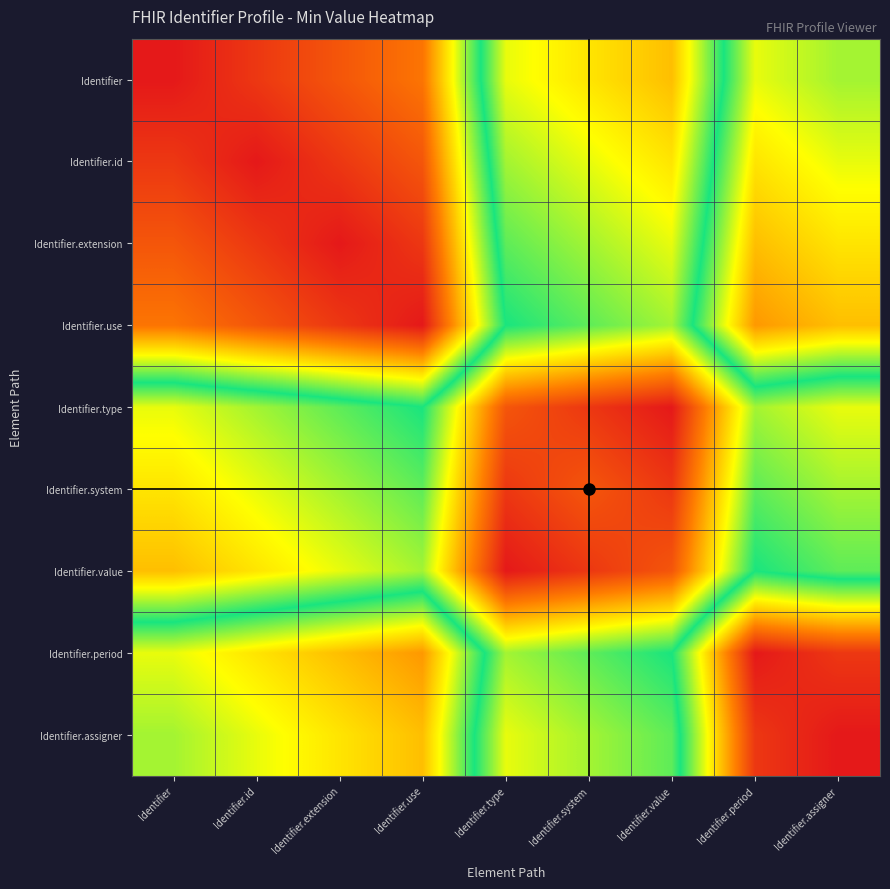

Reading left to right, transcribe all the data shown in this chart.

Identifier: Identifier=0.0	Identifier.id=0.0	Identifier.extension=0.1	Identifier.use=0.1	Identifier.type=0.6	Identifier.system=0.7	Identifier.value=0.7	Identifier.period=0.3	Identifier.assigner=0.4
Identifier.id: Identifier=0.0	Identifier.id=0.0	Identifier.extension=0.0	Identifier.use=0.1	Identifier.type=0.6	Identifier.system=0.6	Identifier.value=0.7	Identifier.period=0.3	Identifier.assigner=0.3
Identifier.extension: Identifier=0.1	Identifier.id=0.0	Identifier.extension=0.0	Identifier.use=0.0	Identifier.type=0.5	Identifier.system=0.6	Identifier.value=0.6	Identifier.period=0.2	Identifier.assigner=0.3
Identifier.use: Identifier=0.1	Identifier.id=0.1	Identifier.extension=0.0	Identifier.use=0.0	Identifier.type=0.5	Identifier.system=0.5	Identifier.value=0.6	Identifier.period=0.2	Identifier.assigner=0.2
Identifier.type: Identifier=0.6	Identifier.id=0.6	Identifier.extension=0.5	Identifier.use=0.5	Identifier.type=0.9	Identifier.system=0.9	Identifier.value=1.0	Identifier.period=0.6	Identifier.assigner=0.6
Identifier.system: Identifier=0.7	Identifier.id=0.6	Identifier.extension=0.6	Identifier.use=0.5	Identifier.type=0.9	Identifier.system=0.9	Identifier.value=0.9	Identifier.period=0.5	Identifier.assigner=0.6
Identifier.value: Identifier=0.7	Identifier.id=0.7	Identifier.extension=0.6	Identifier.use=0.6	Identifier.type=1.0	Identifier.system=0.9	Identifier.value=0.9	Identifier.period=0.5	Identifier.assigner=0.5
Identifier.period: Identifier=0.3	Identifier.id=0.3	Identifier.extension=0.2	Identifier.use=0.2	Identifier.type=0.6	Identifier.system=0.5	Identifier.value=0.5	Identifier.period=0.0	Identifier.assigner=0.0
Identifier.assigner: Identifier=0.4	Identifier.id=0.3	Identifier.extension=0.3	Identifier.use=0.2	Identifier.type=0.6	Identifier.system=0.6	Identifier.value=0.5	Identifier.period=0.0	Identifier.assigner=0.0